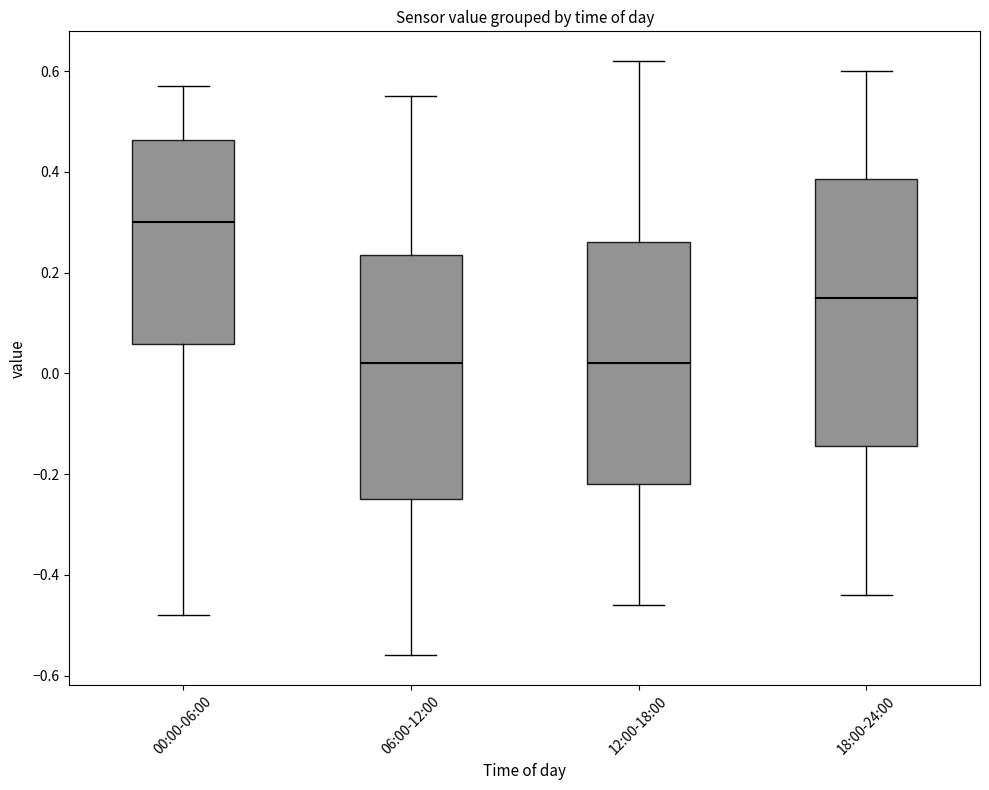

Which box is the tallest, from its lower edge to its upper edge?

18:00-24:00